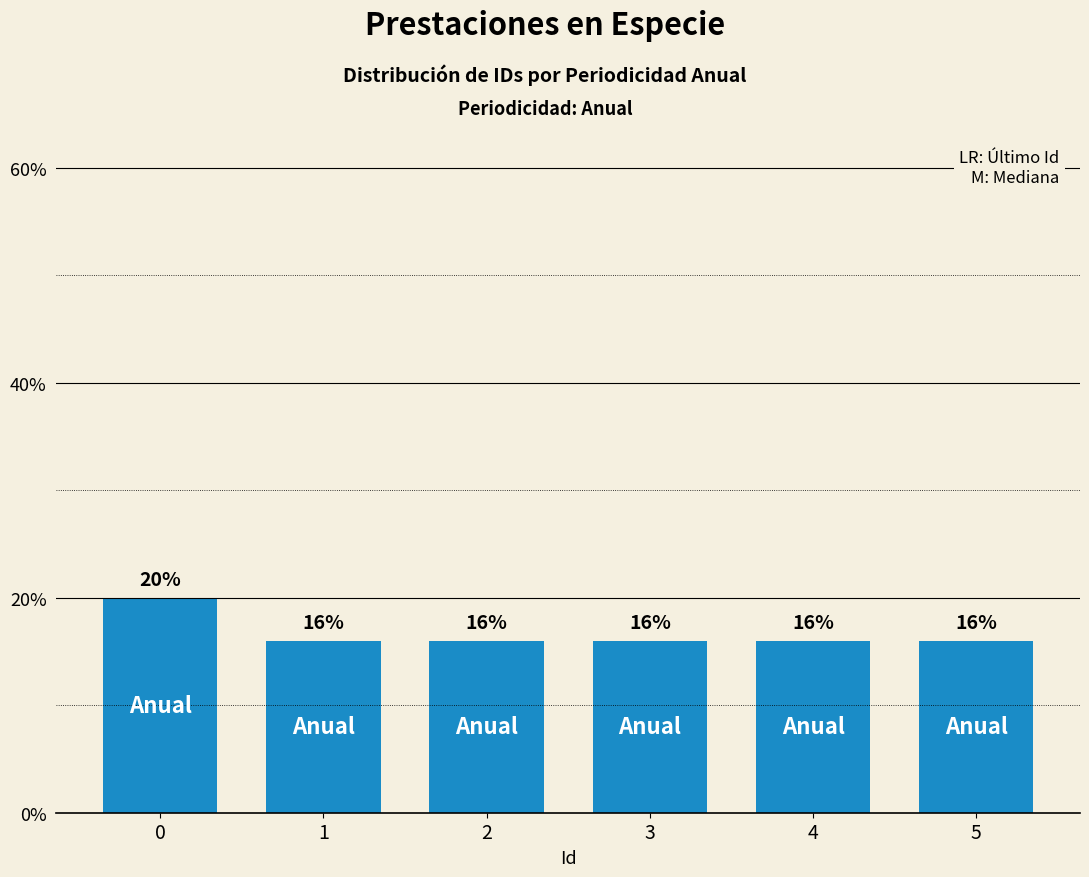

Are the bars horizontal?

No